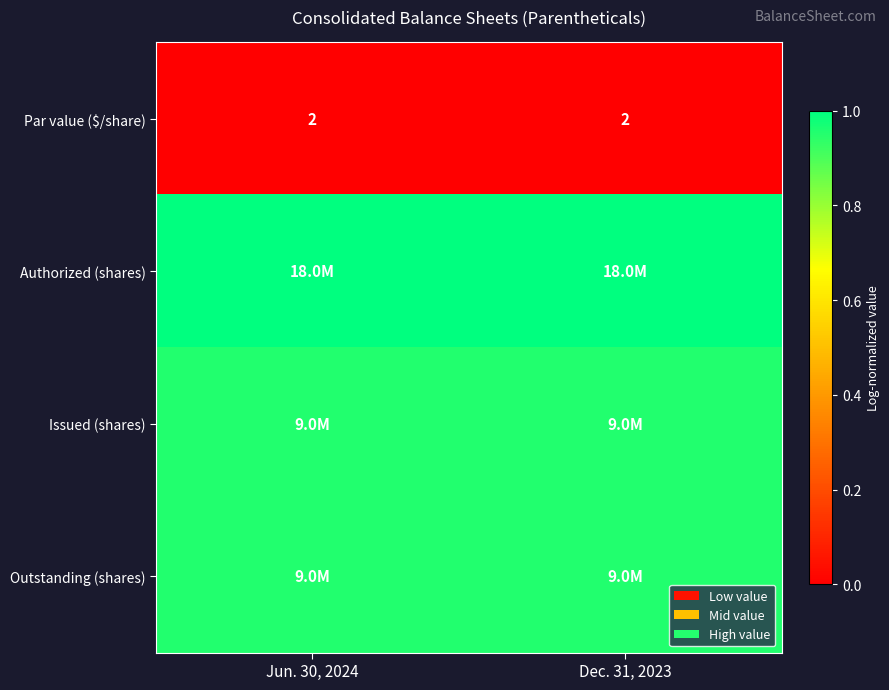

At Dec. 31, 2023, list the series in order from largest to smallest.

Authorized (shares), Issued (shares), Outstanding (shares), Par value ($/share)